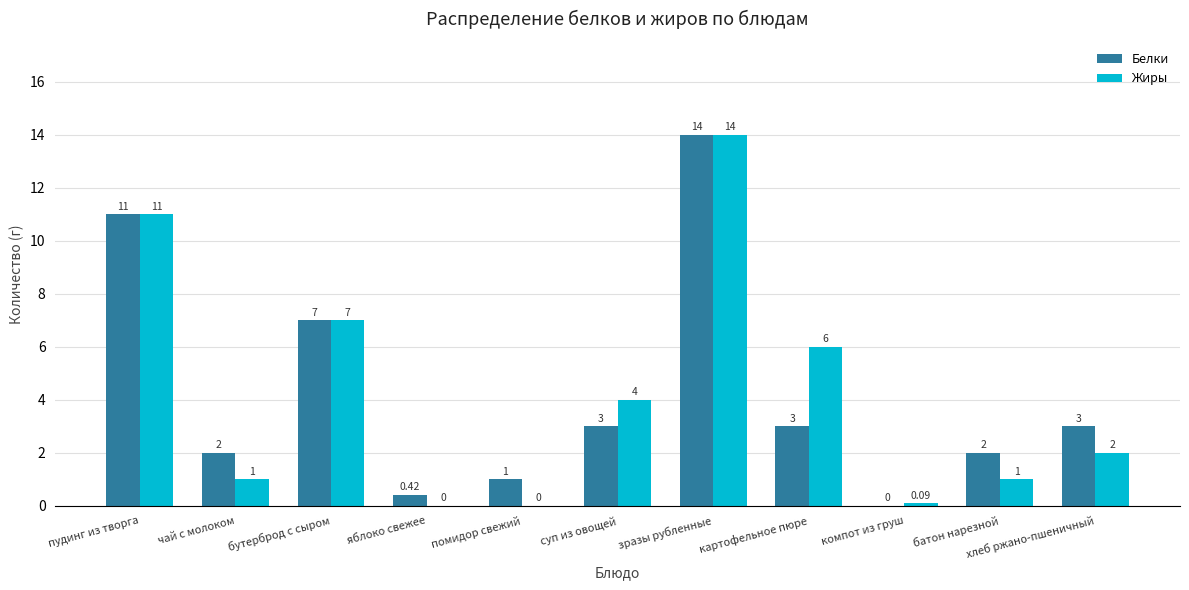

At which category is the sum across all series the highest?

зразы рубленные